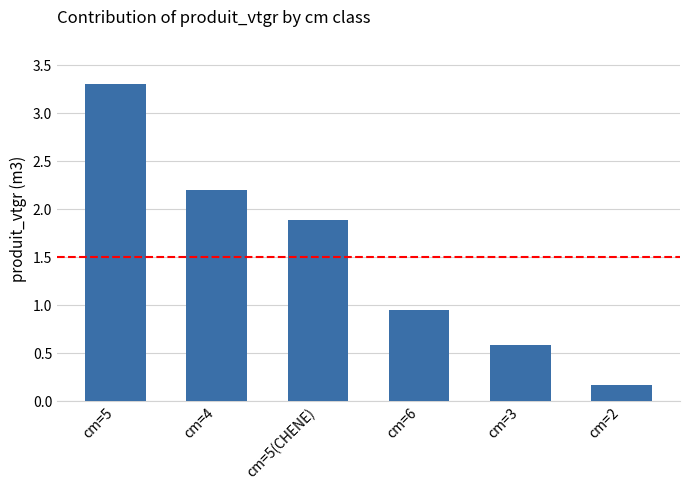

The value at cm=5(CHENE) is 1.9. True or false?

True